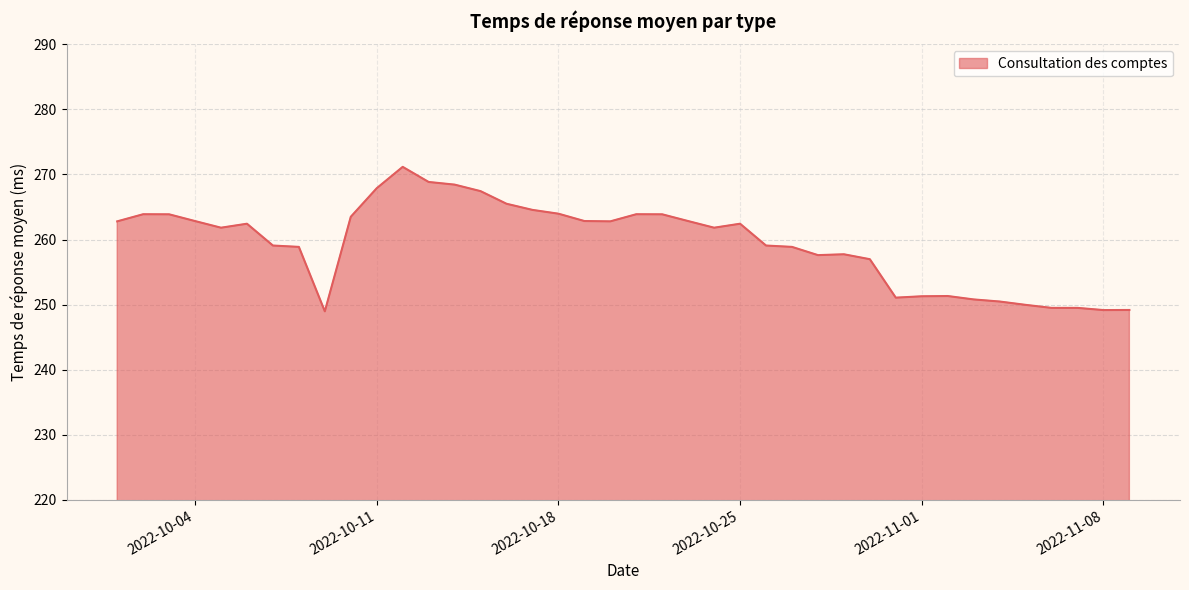

What is the greatest value displayed?

271.2